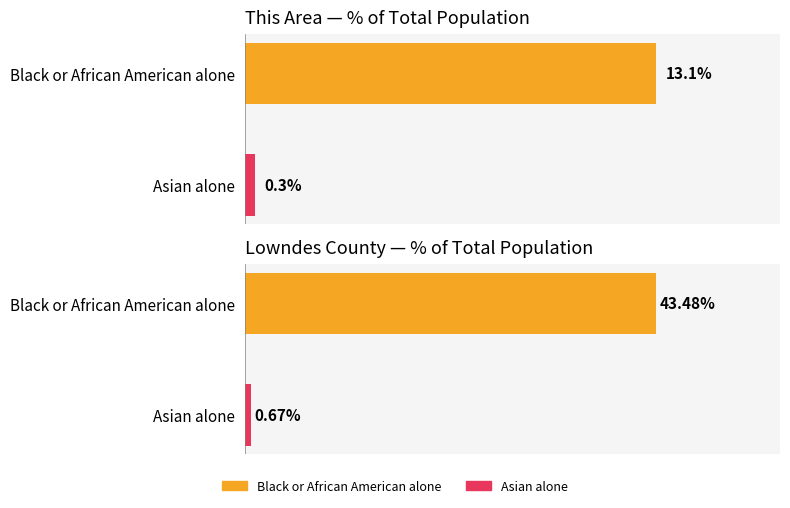

True or false: Lowndes County has a value of 0.7 at Asian alone.

True